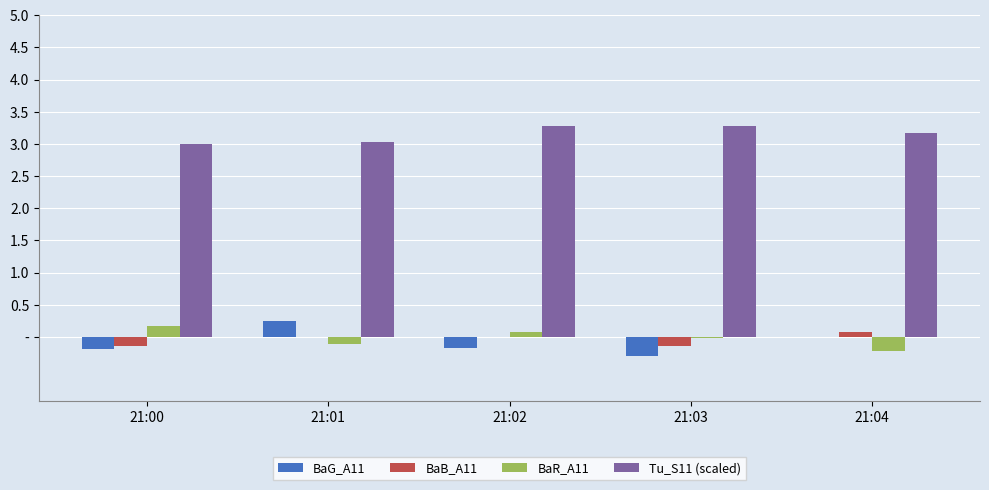

Where is BaG_A11 nearest to the value 0?

21:04